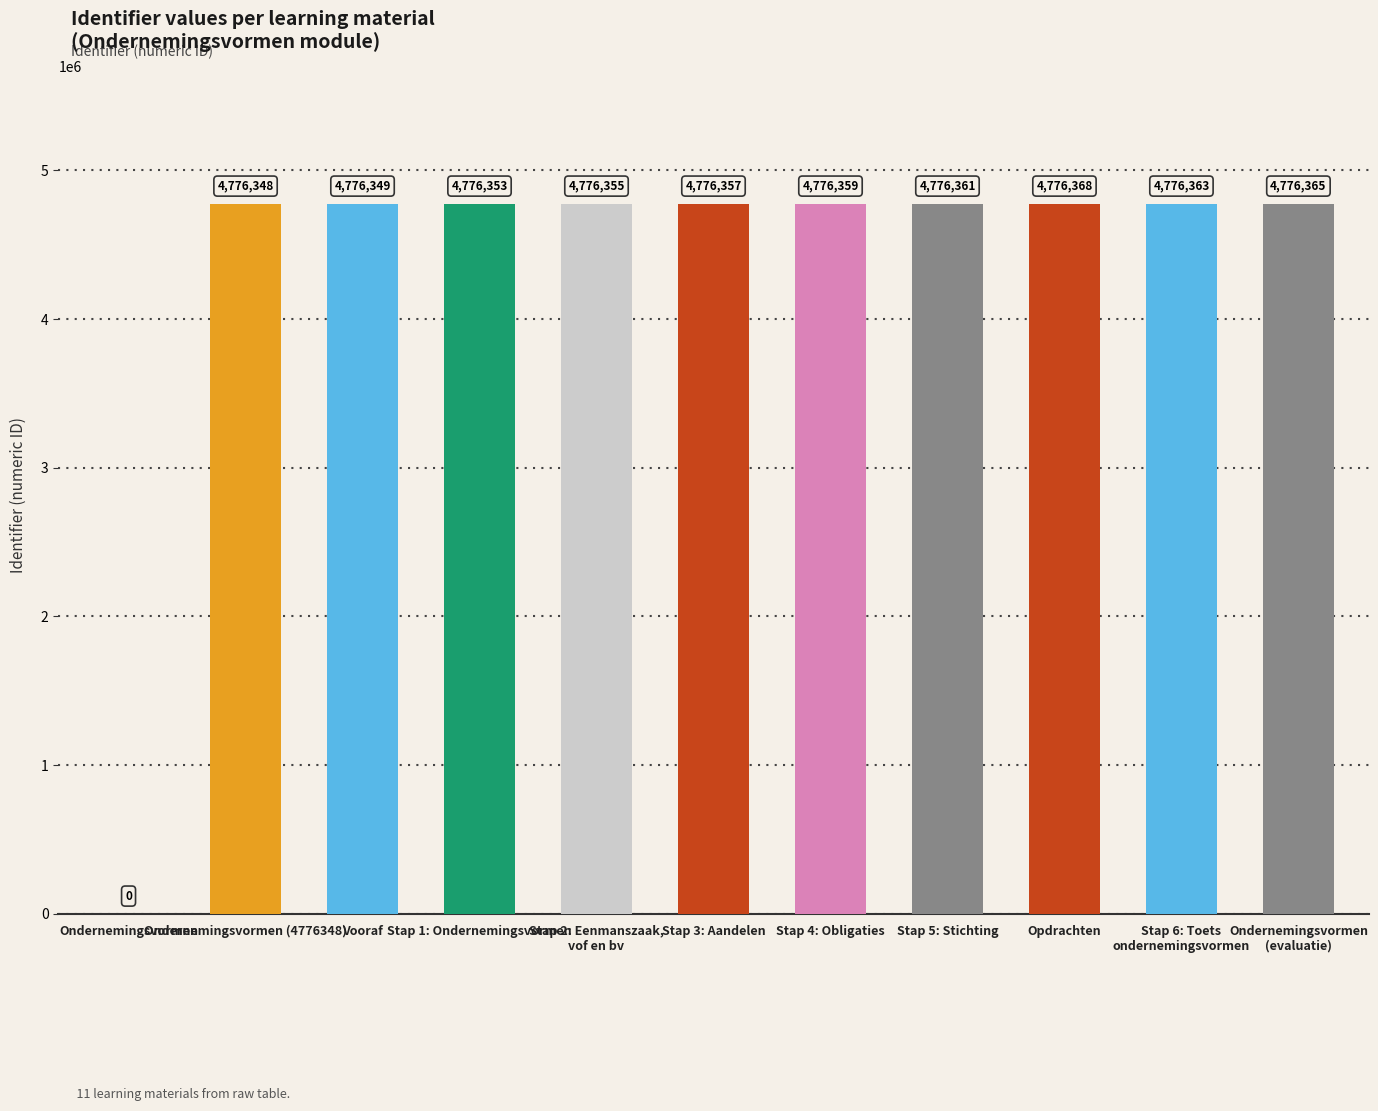

What is the greatest value displayed?

4776368